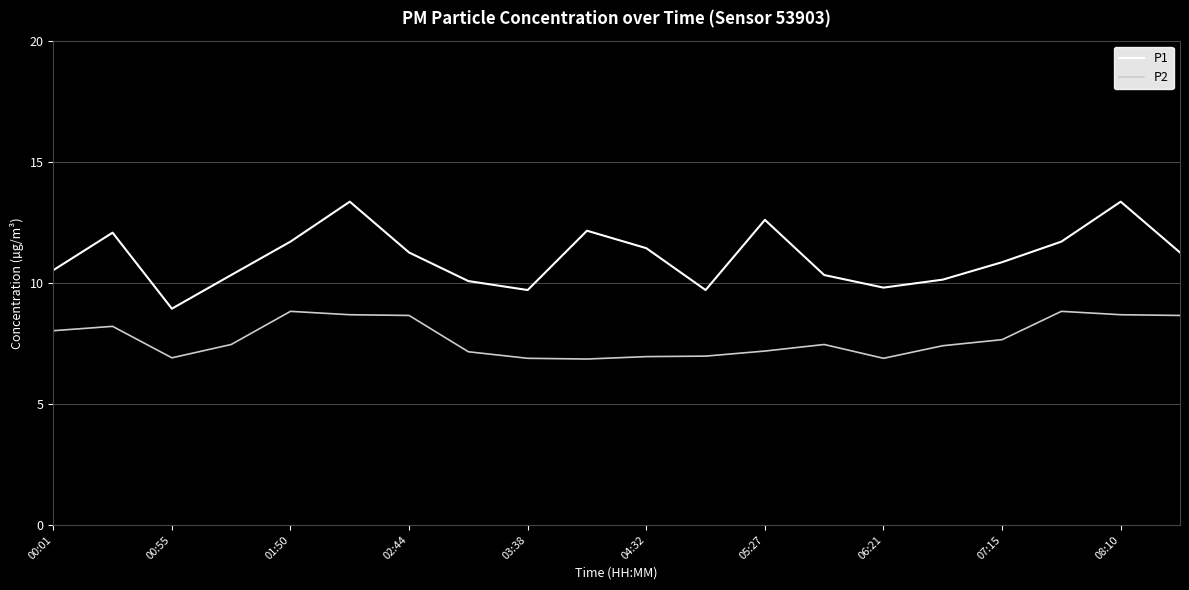

What is the difference between the maximum and minimum values in the P2 series?

2.0